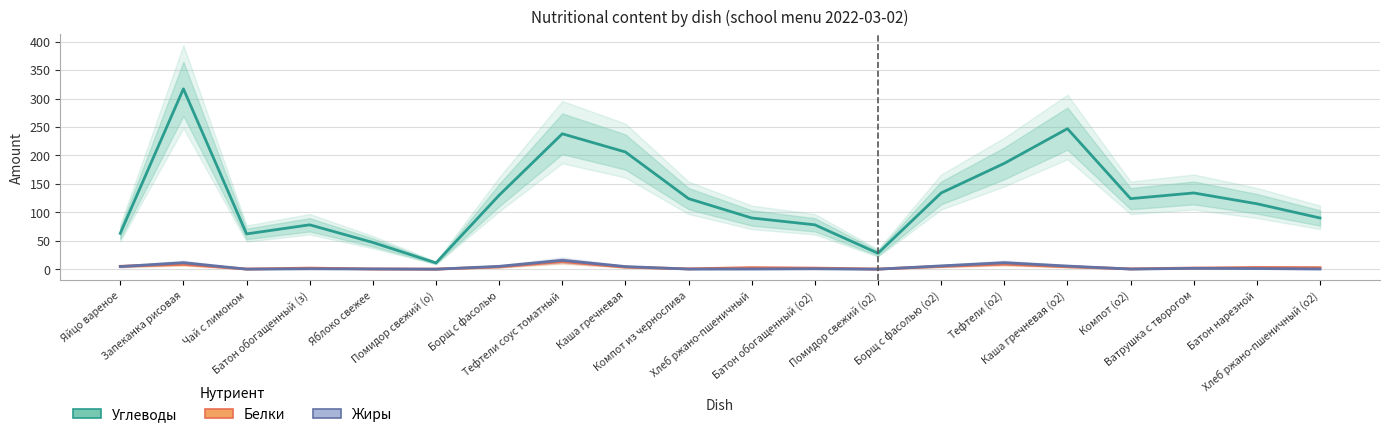

True or false: Углеводы and Жиры intersect in this chart.

False